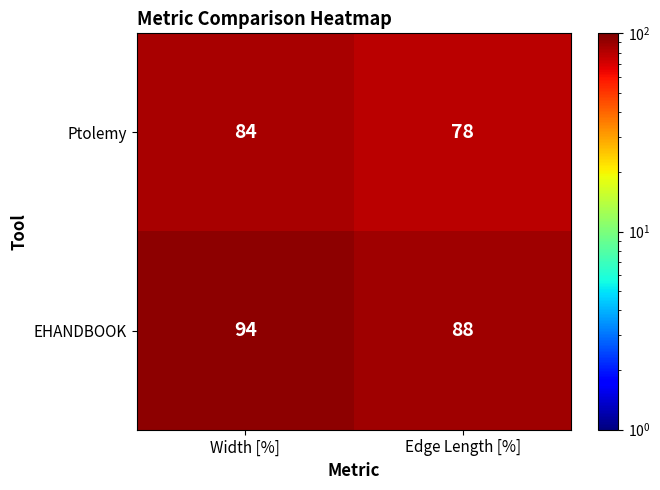

What is the spread (max minus min) of values at Edge Length [%]?

10